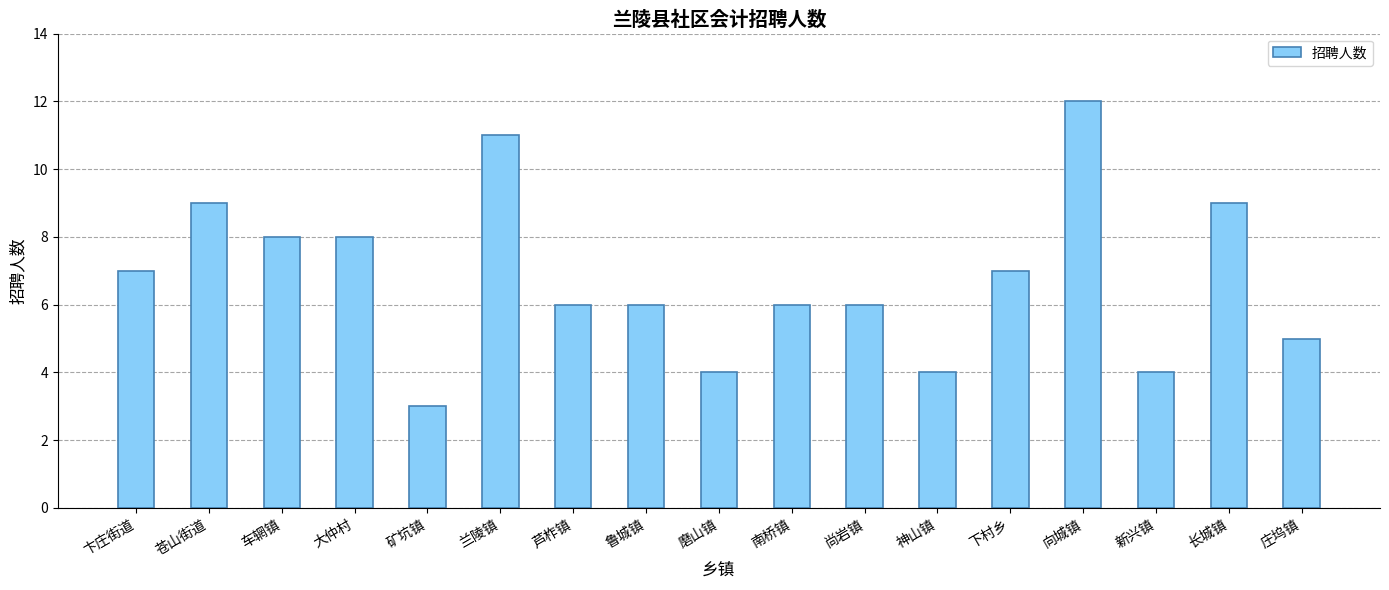

At which category does the chart reach its minimum across all series?

矿坑镇